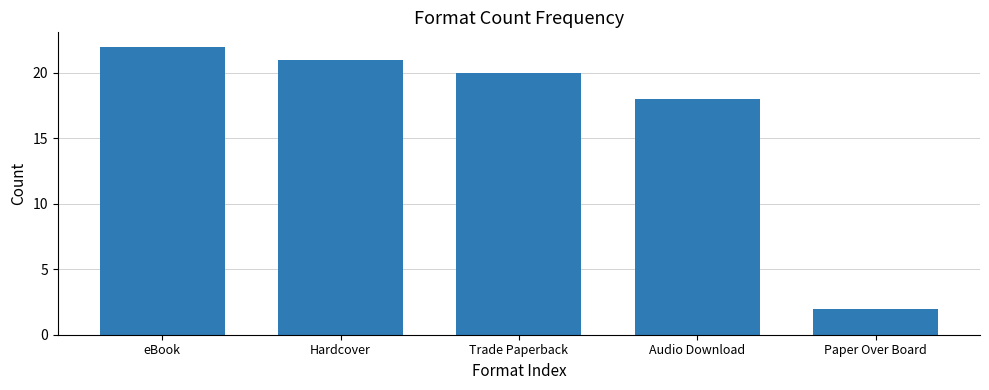

What is the label of the 2nd bar from the right?

Audio Download